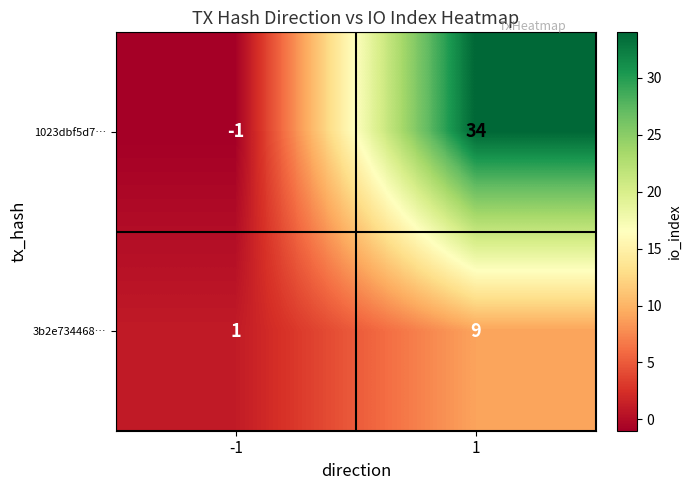

Which series has the largest total across all categories?

1023dbf5d7…